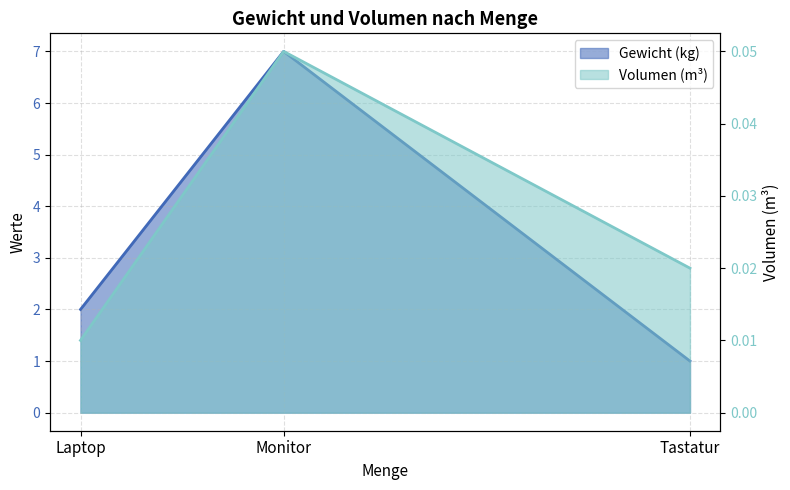

What is the difference between the highest and lowest values at Tastatur?

1.0